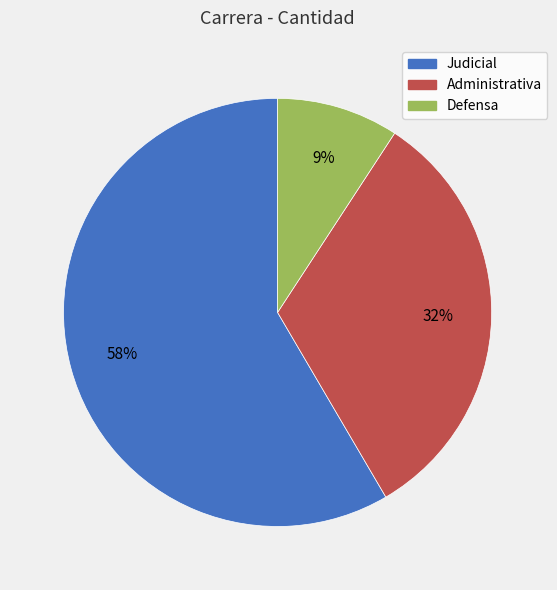

To the nearest percent, what is the average slice percentage?

33%